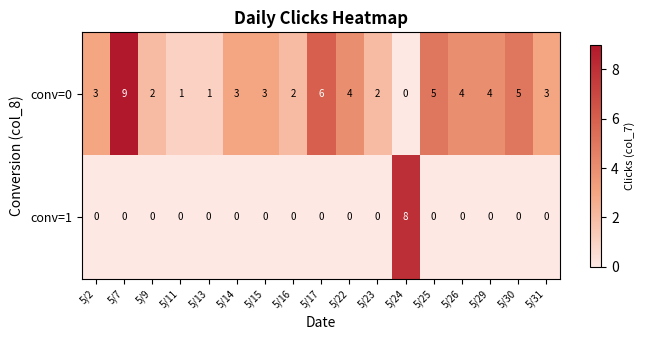

Which category has the highest value across all series?

5/7